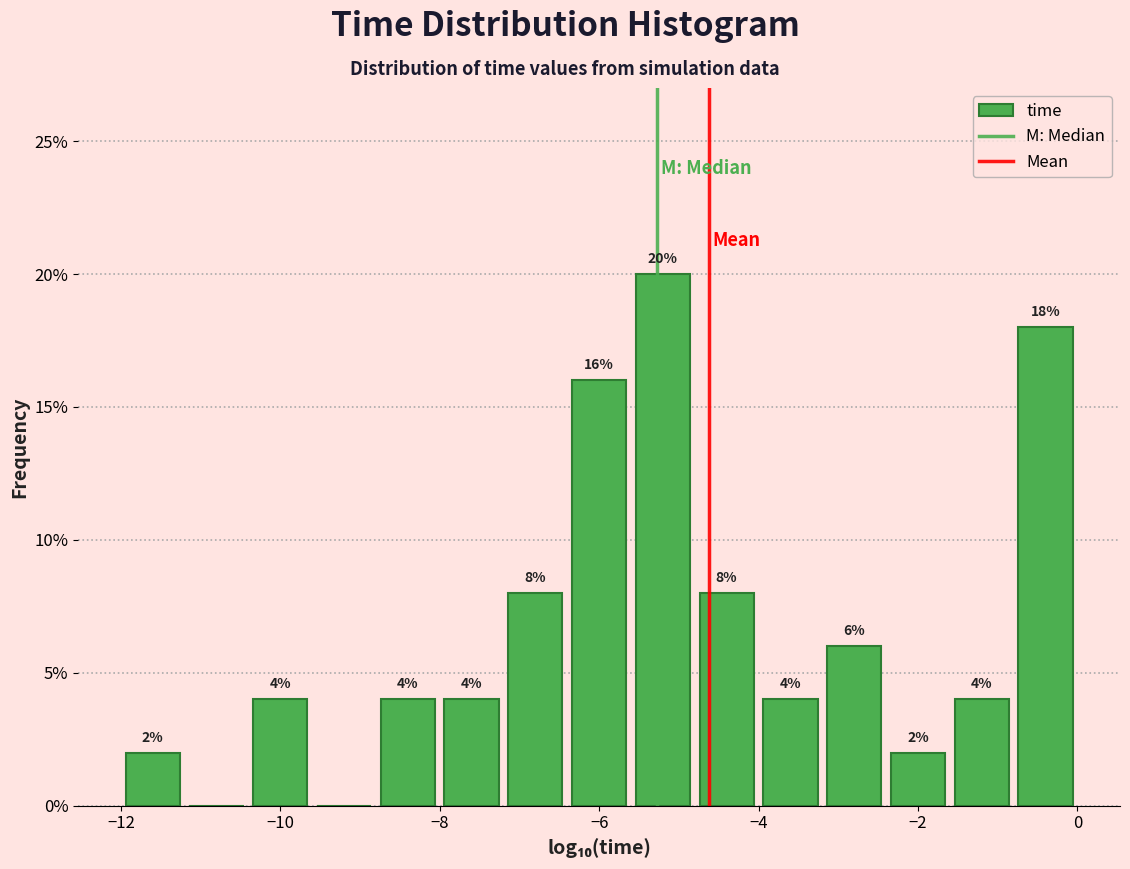

Which range on the x-axis has the tallest bar?

-5.6 to -4.8